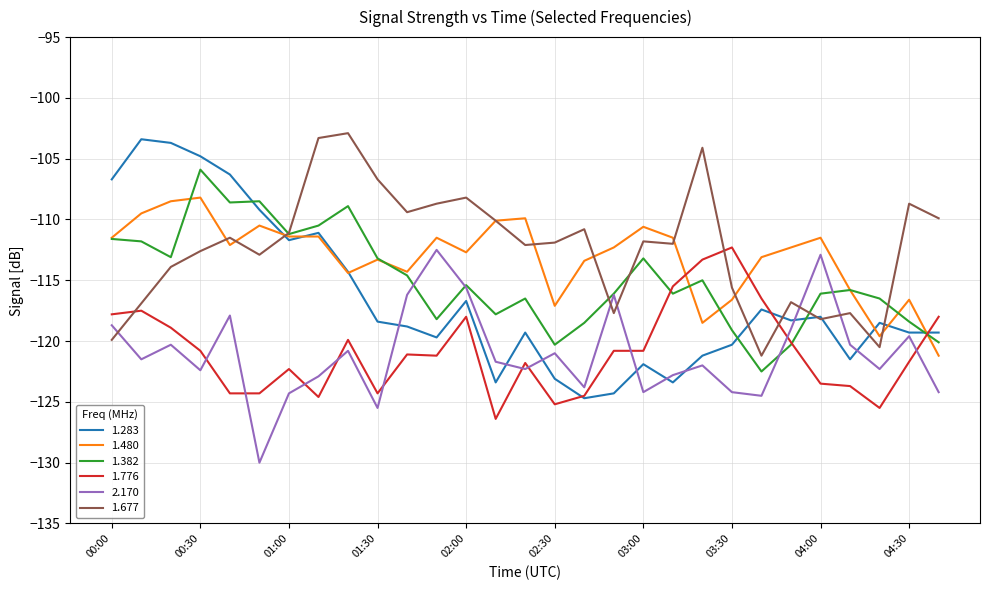

What is the greatest value displayed?

-102.9